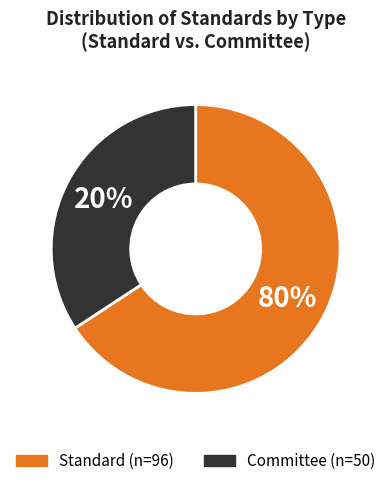

Approximately how many times larger is the value at Committee compared to Standard?

0.5